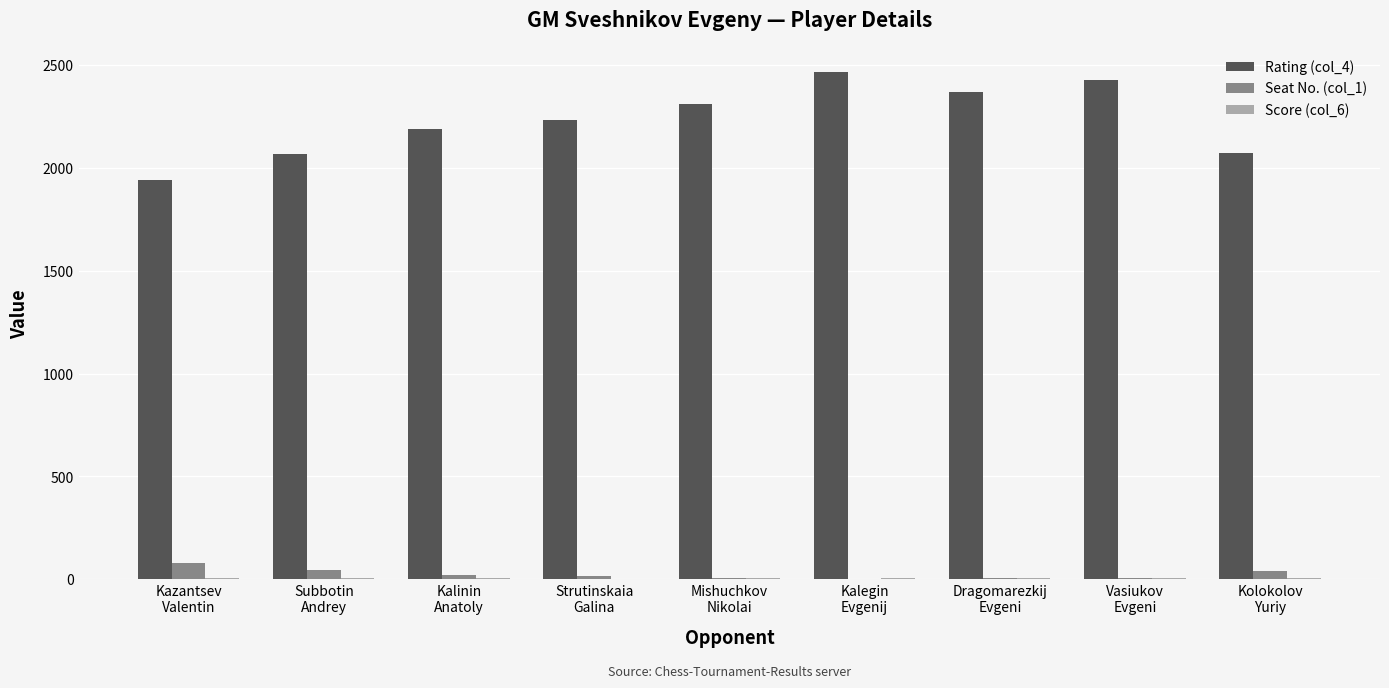

What is the maximum value for Seat No. (col_1)?

81.0